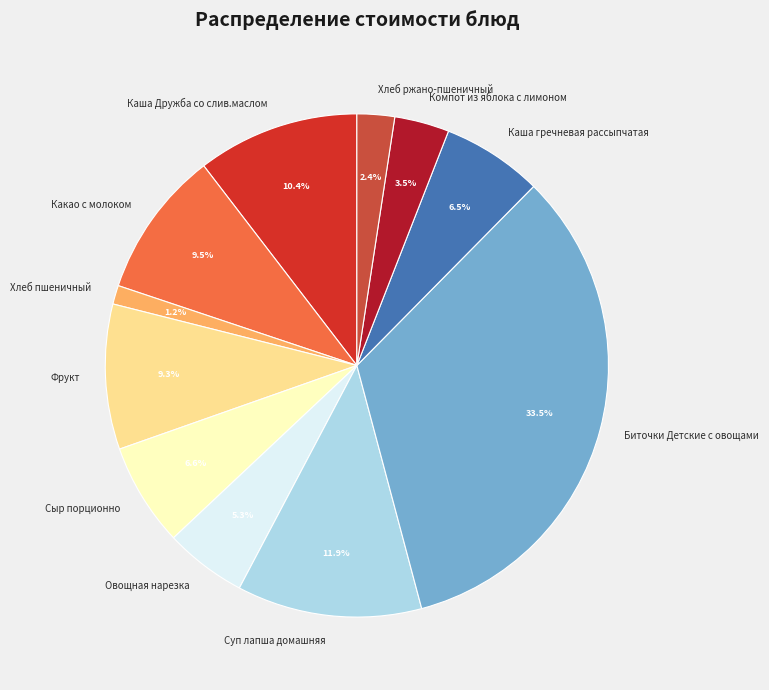

Which slice is the smallest?

Хлеб пшеничный